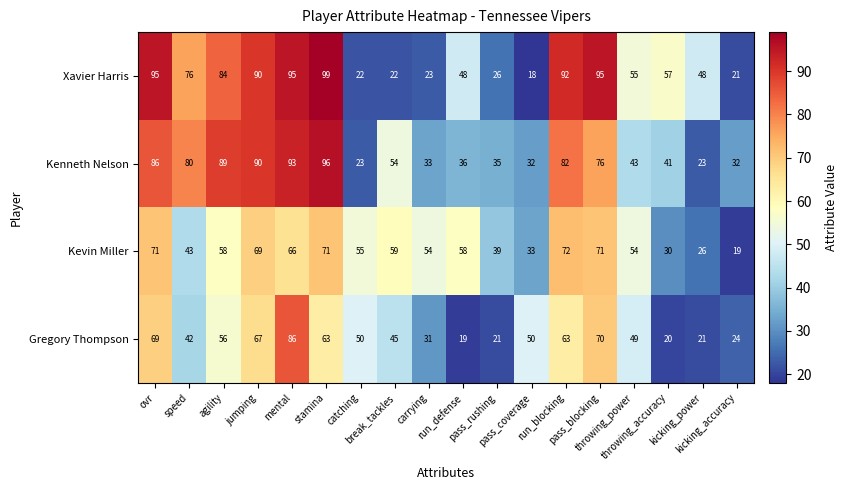

At how many categories does at least one series exceed 24?

18